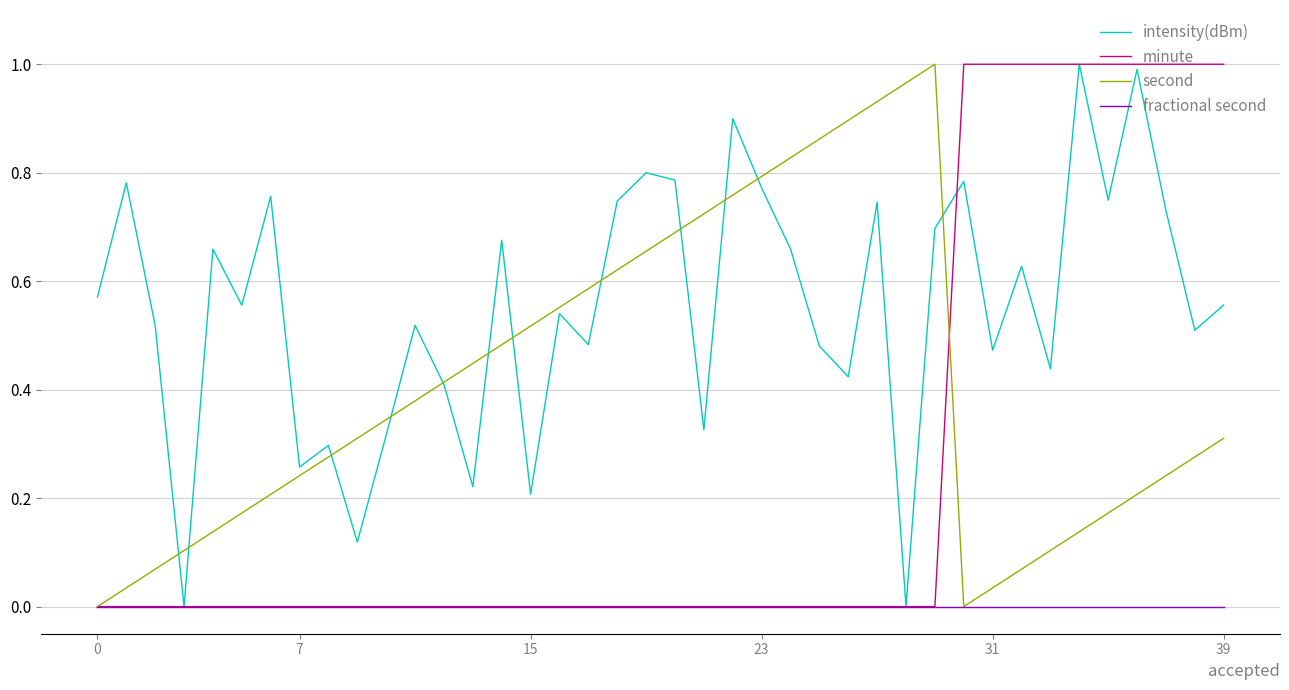

Which series has the largest total across all categories?

intensity(dBm)